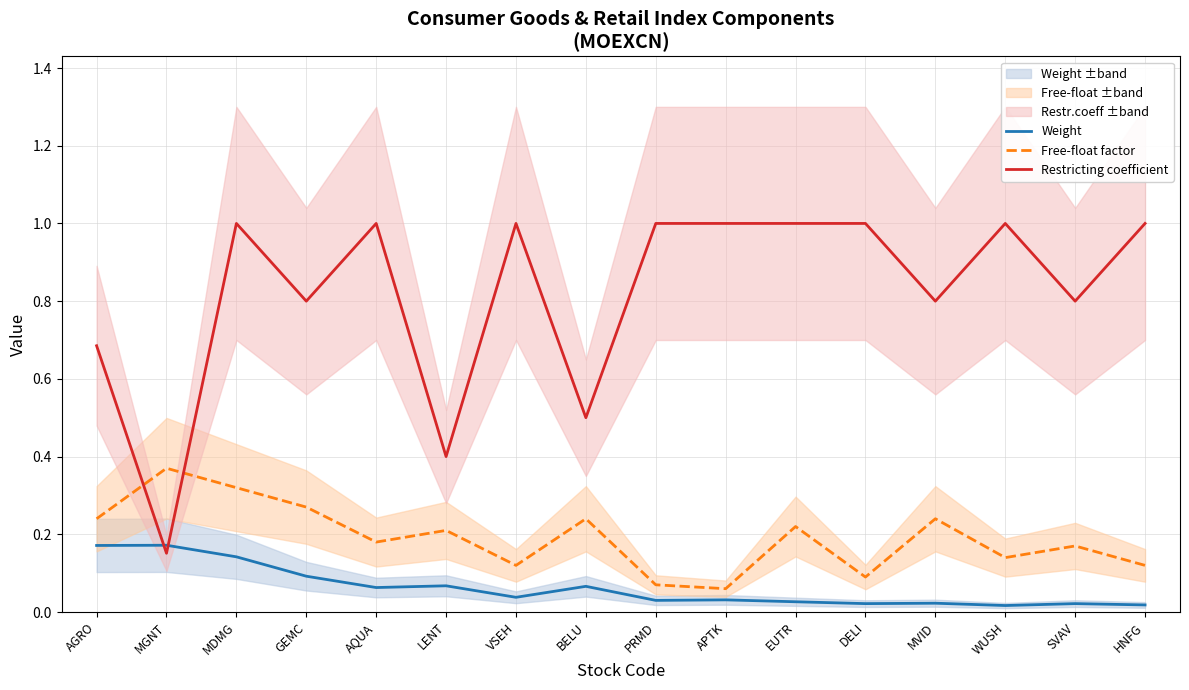

What is the total value across all series at PRMD?

1.1